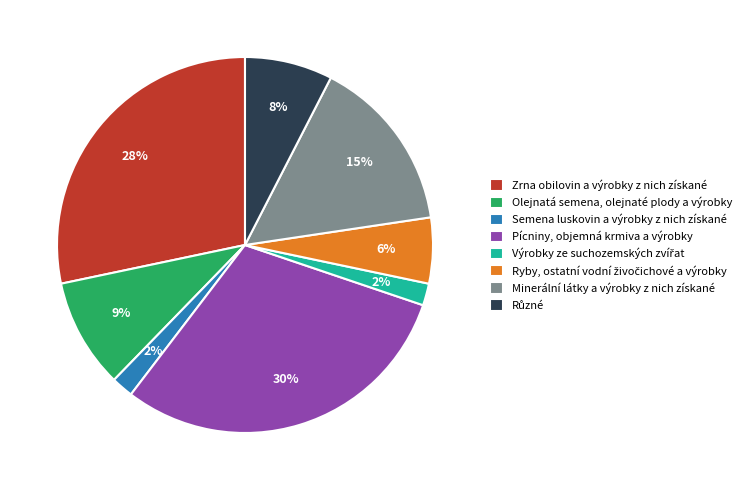

What percentage is the Semena luskovin a výrobky z nich získané slice, to the nearest percent?

2%